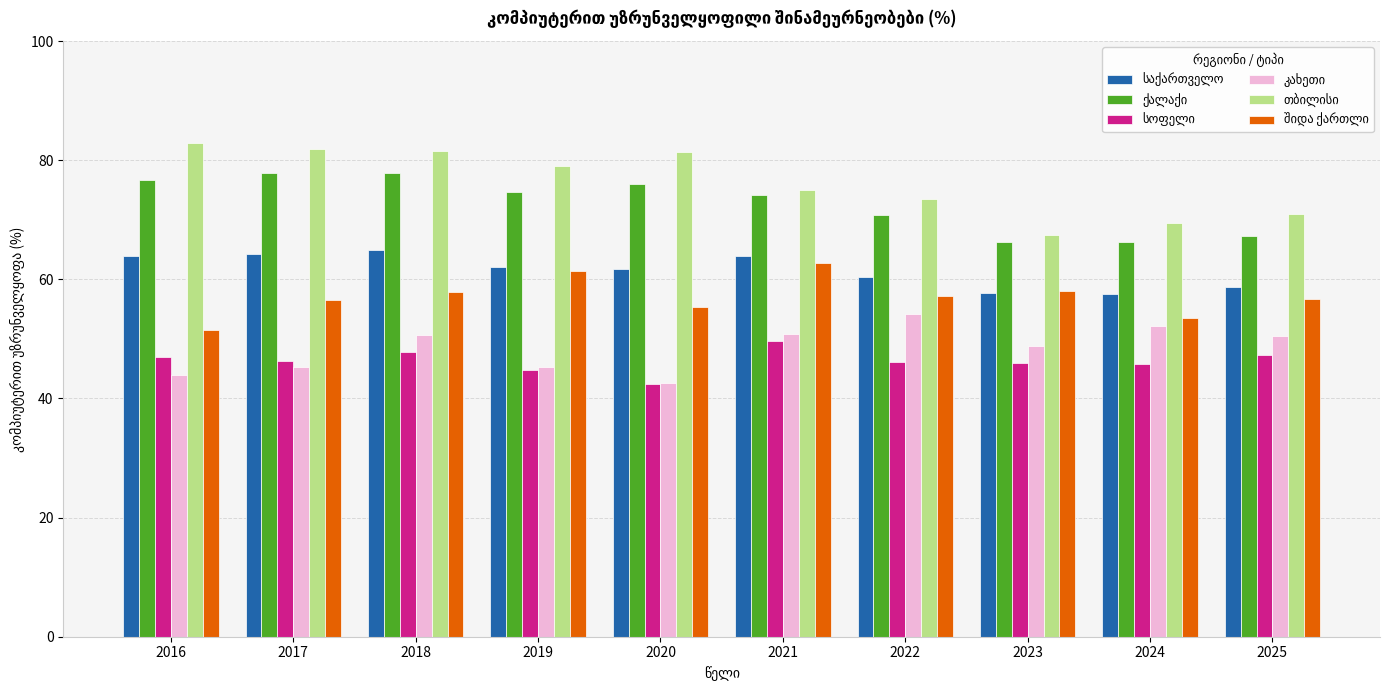

What is the spread (max minus min) of values at 2020?

39.0